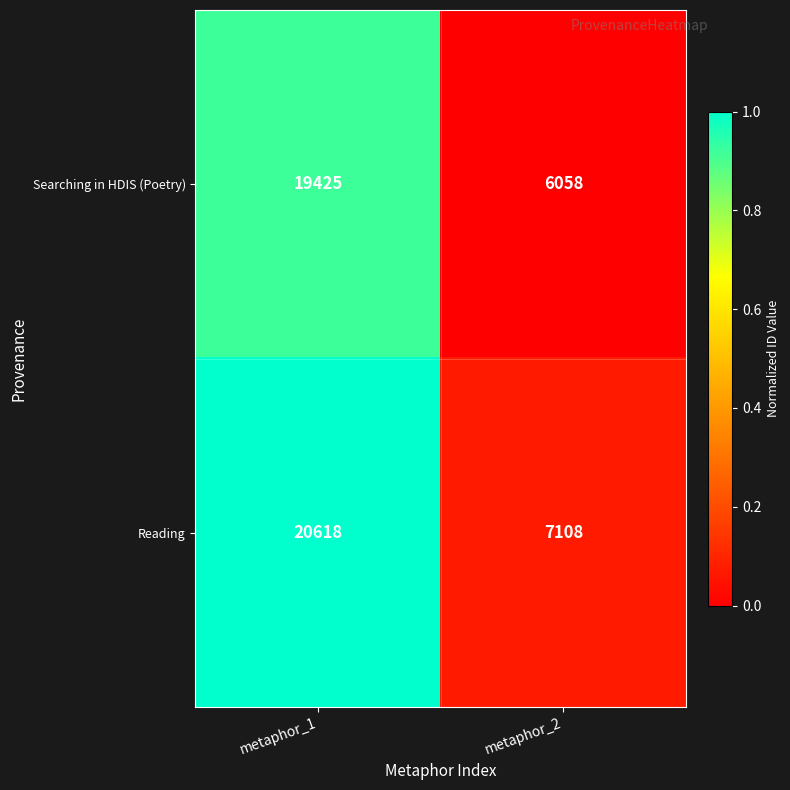

Which category has the lowest value across all series?

metaphor_2